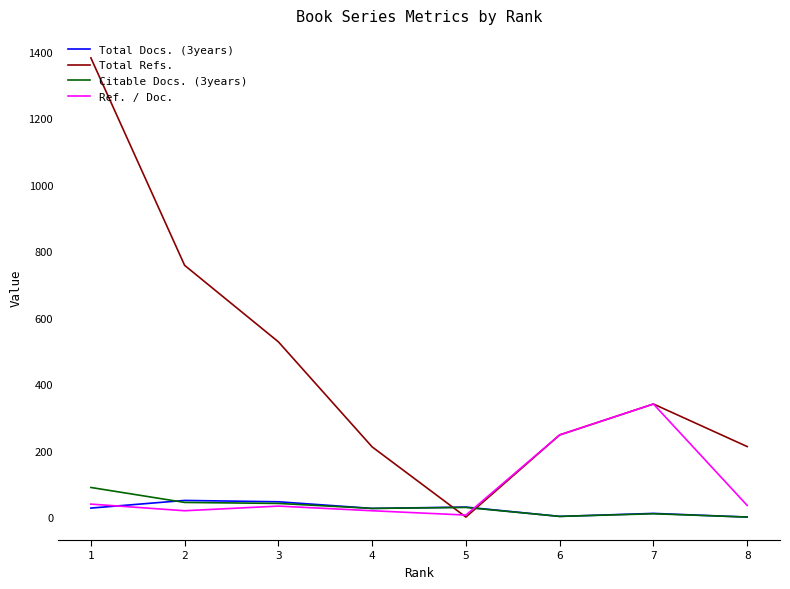

What is the sum of the Total Docs. (3years) values at 1 and 2?

77